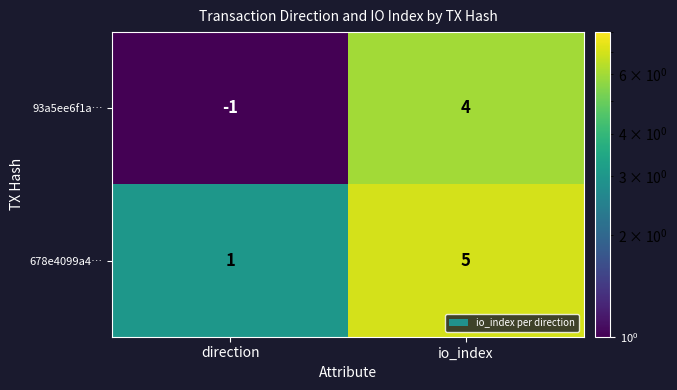

Reading right to left, list all the values displayed in this chart.

93a5ee6f1a…: io_index=4	direction=-1
678e4099a4…: io_index=5	direction=1